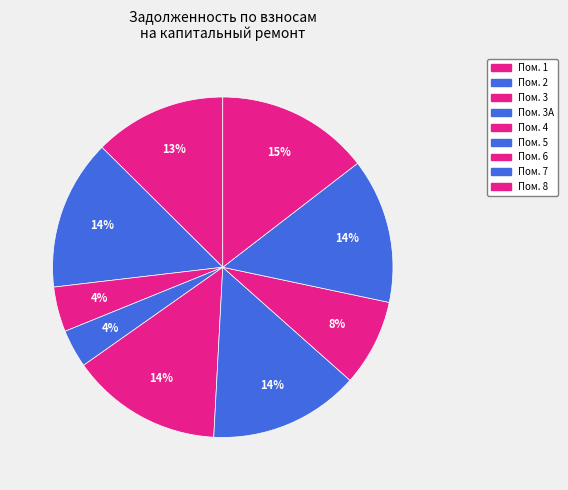

Does any single category account for the majority?

No